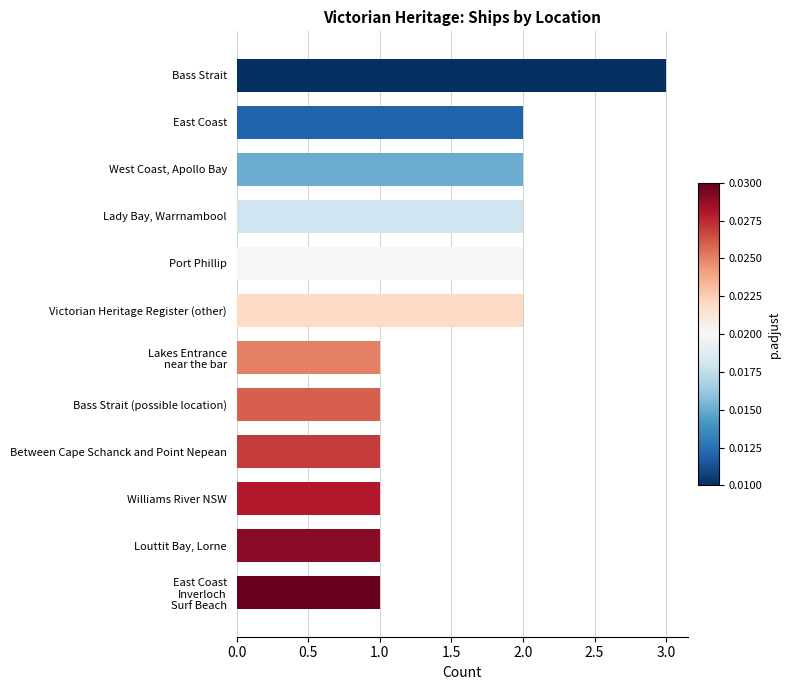

What is the difference between the maximum and minimum values?

2